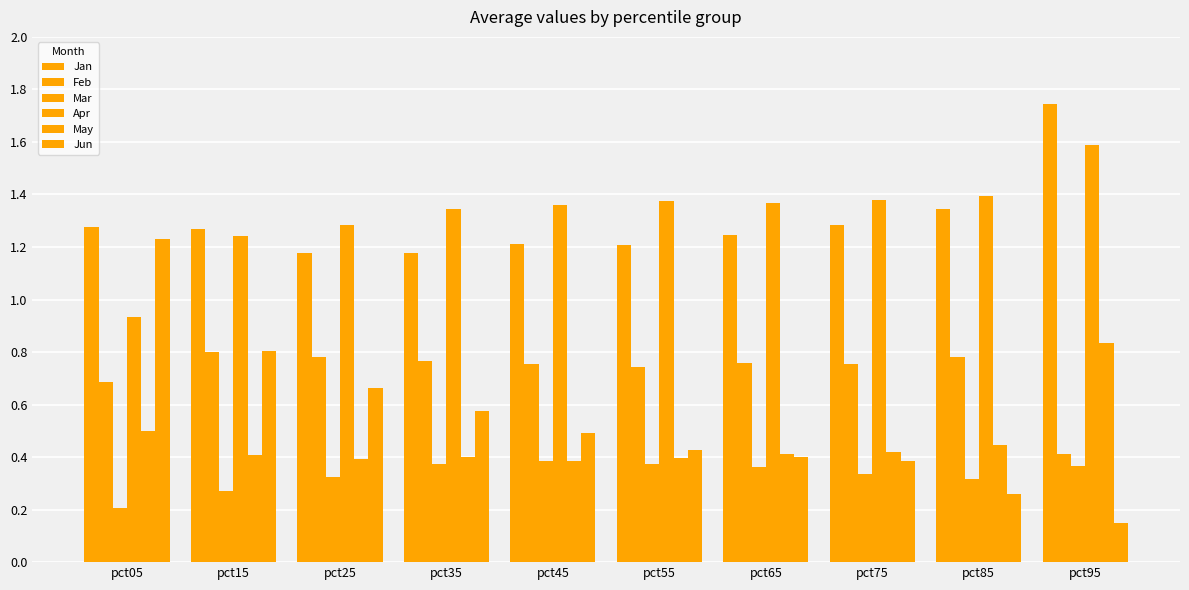

Between pct25 and pct55, which series saw the biggest shift?

Jun